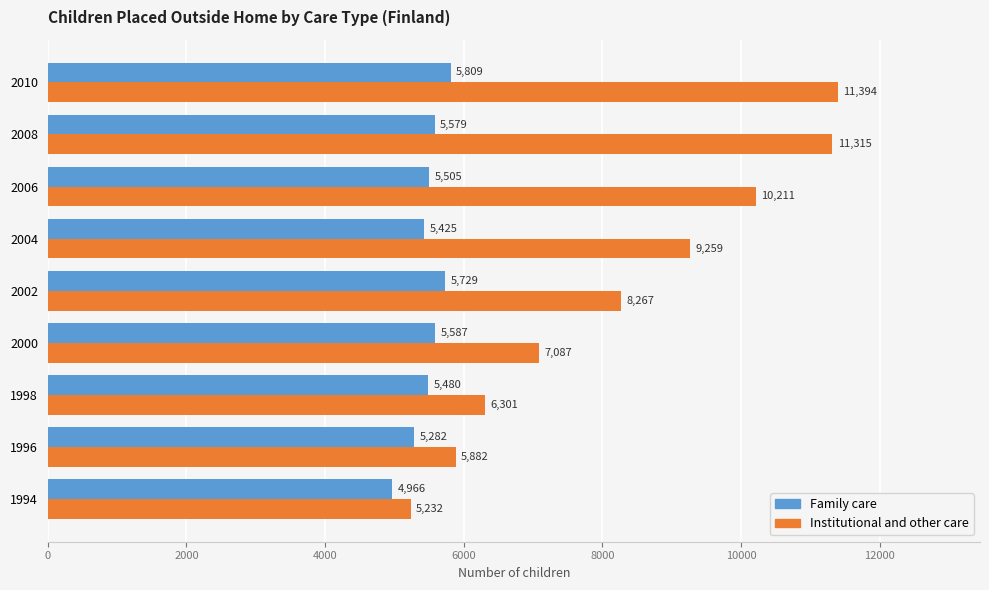

At which category is the sum across all series the highest?

2010